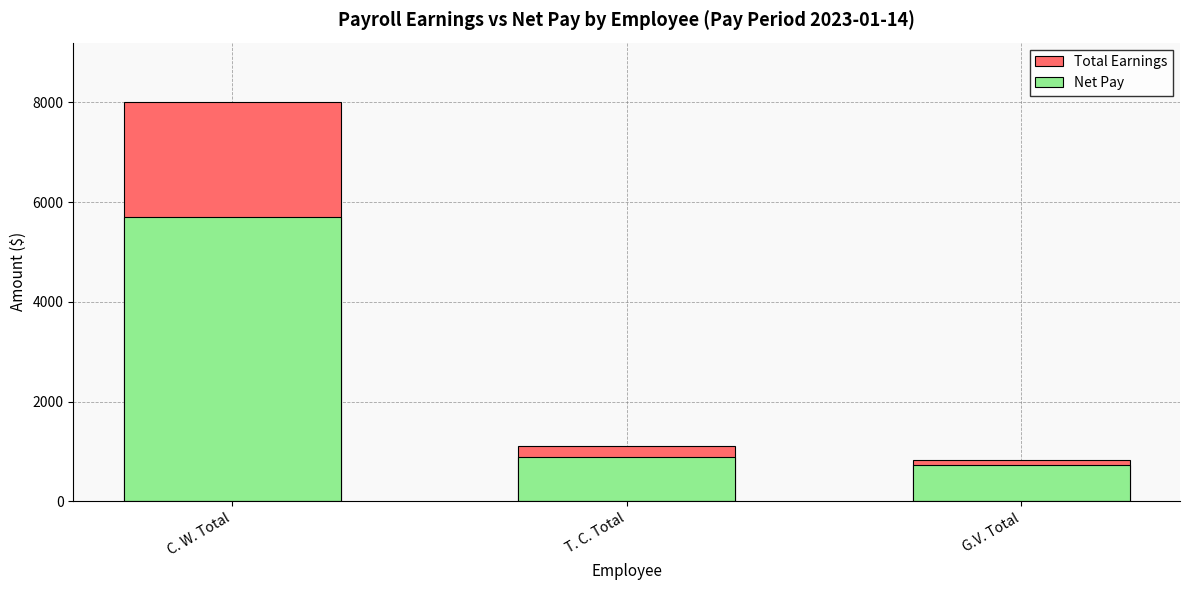

What is the highest value of the Total Earnings series?

8000.0